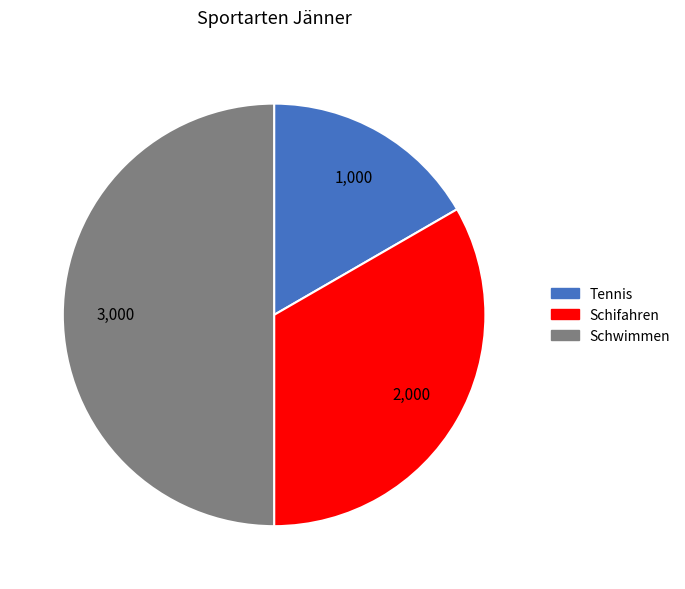

Does Tennis account for over 50% of the chart?

No